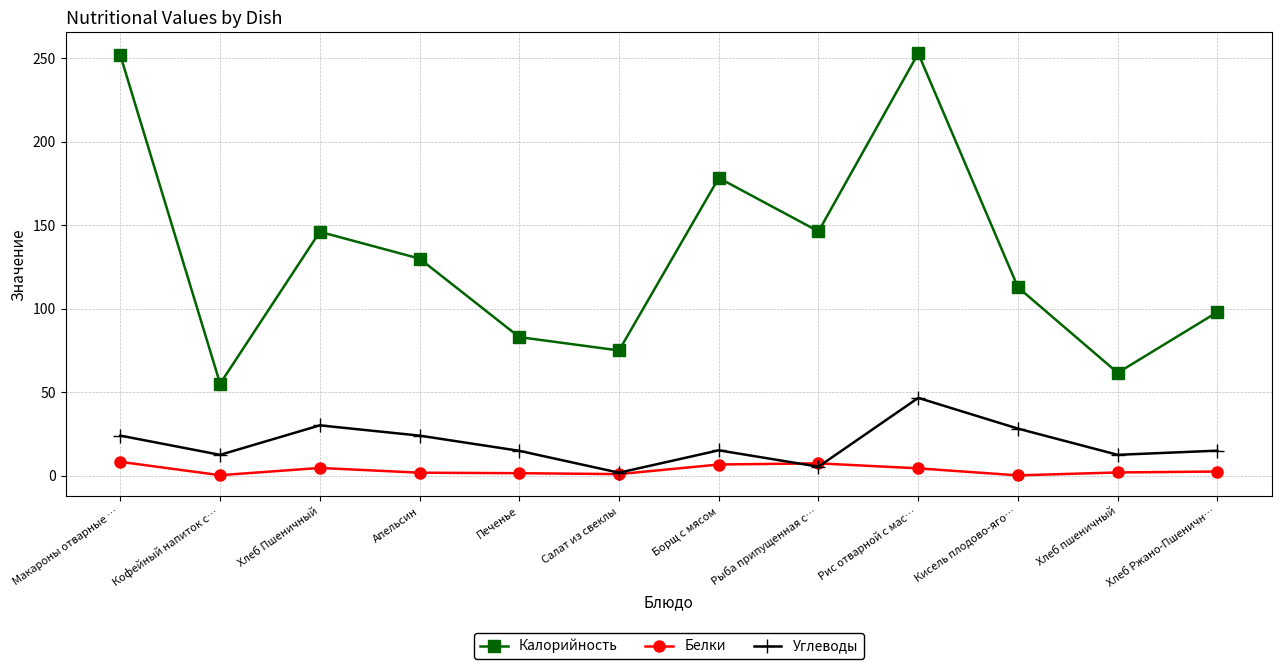

How many data points does each series have?

12